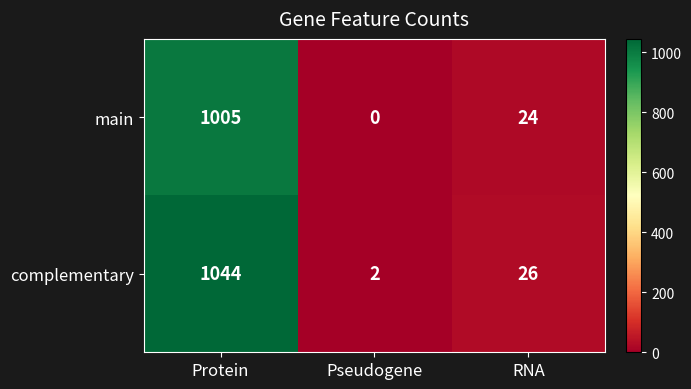

What is the sum of all main values?

1029